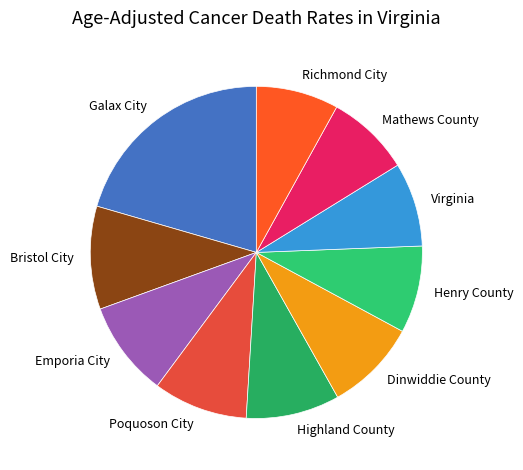

Is it true that Galax City is 21% of the pie?

True